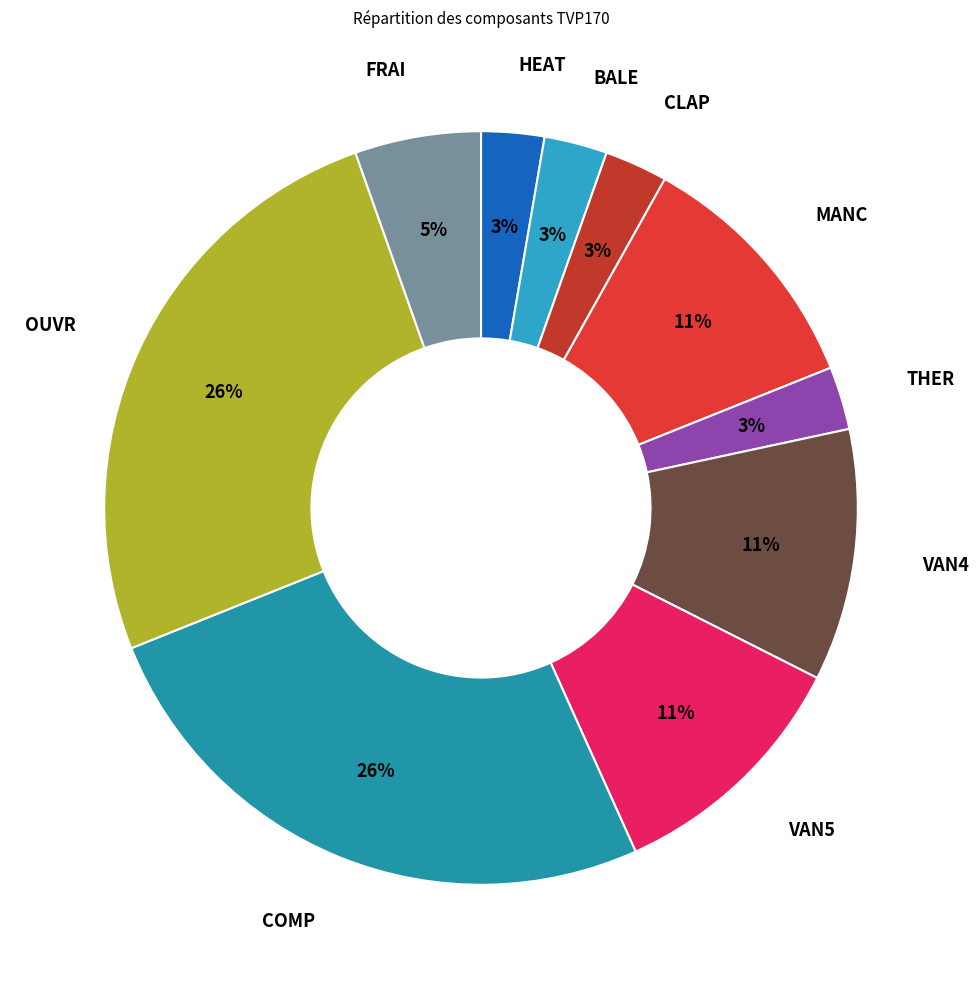

Is there a majority slice in this chart?

No